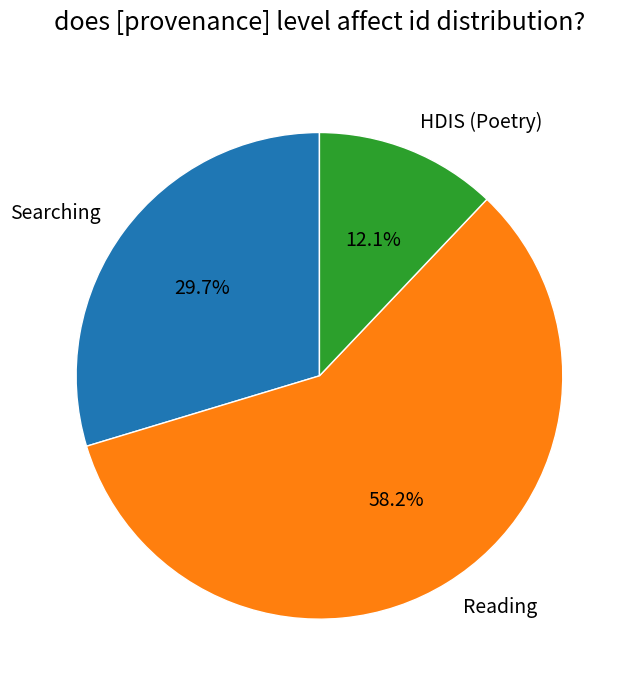

Rank the categories by value from highest to lowest.

Reading, Searching, HDIS (Poetry)